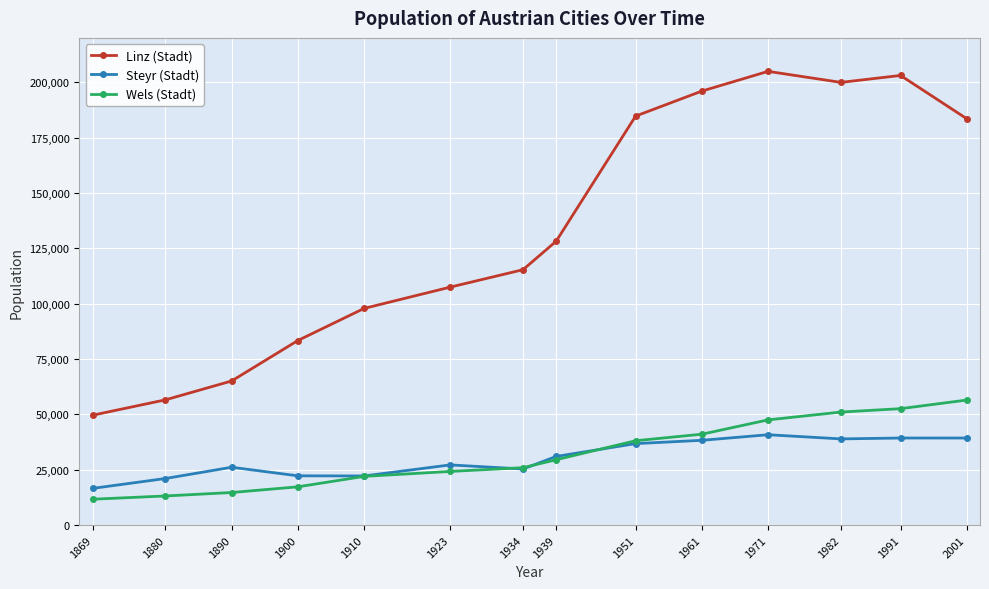

At which label is Wels (Stadt) closest to 34091?

1951